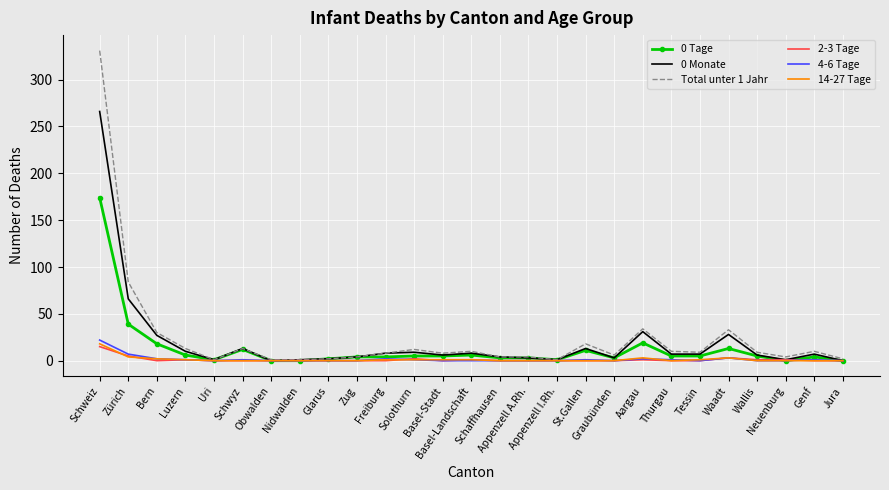

Which series has the largest range (max minus min)?

Total unter 1 Jahr